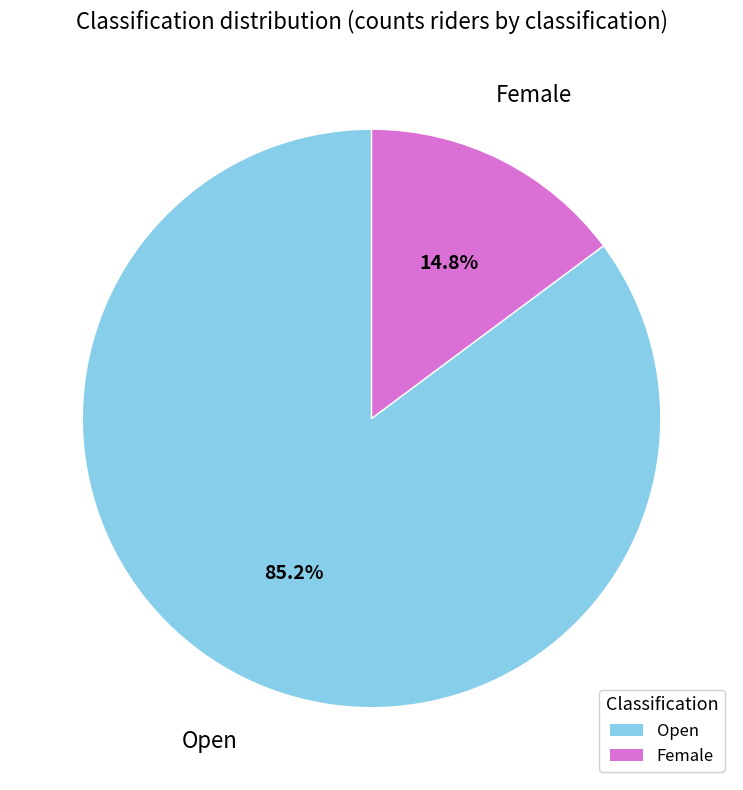

Count the number of slices in the pie.

2